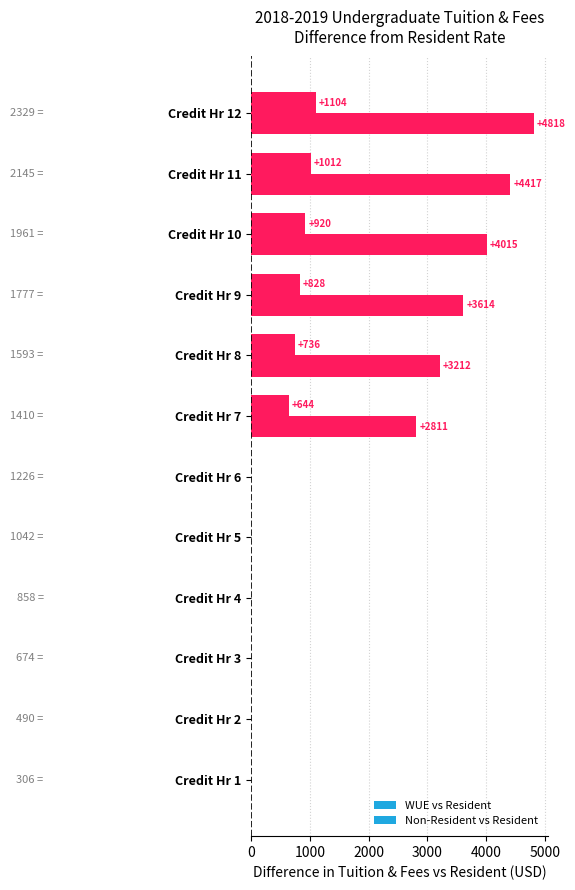

What is the average value of the WUE vs Resident series?

436.9